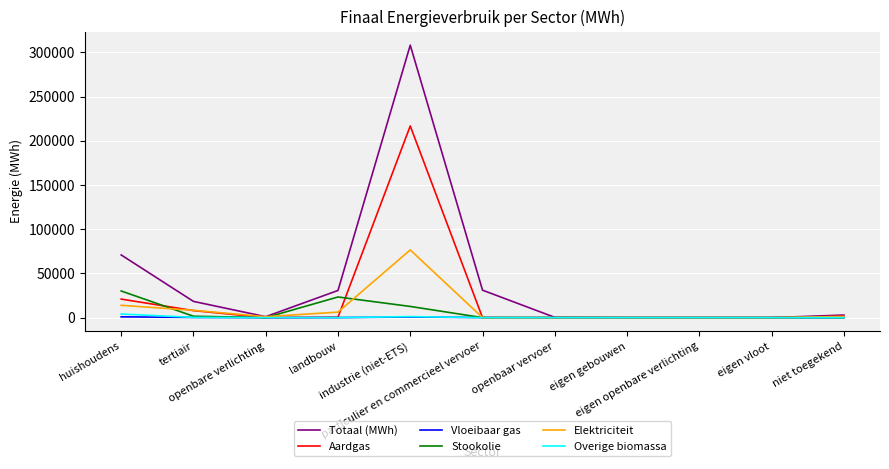

What value does the Elektriciteit series have at tertiair?

8266.5